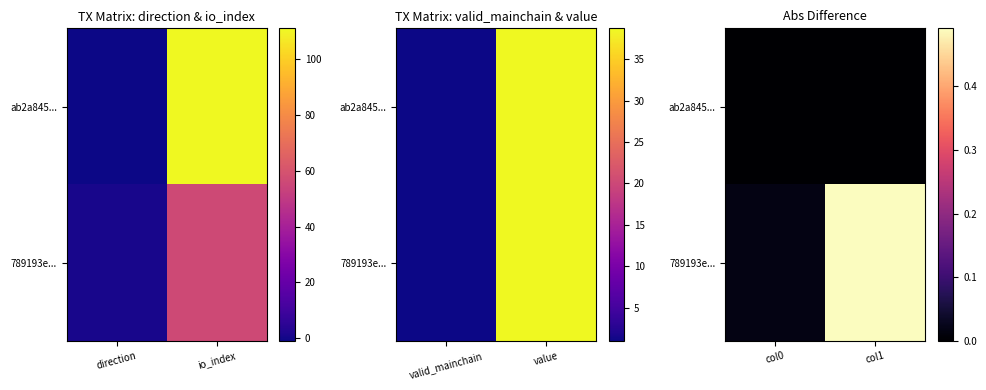

Rank the series at col0 from highest to lowest value.

789193e..., ab2a845...